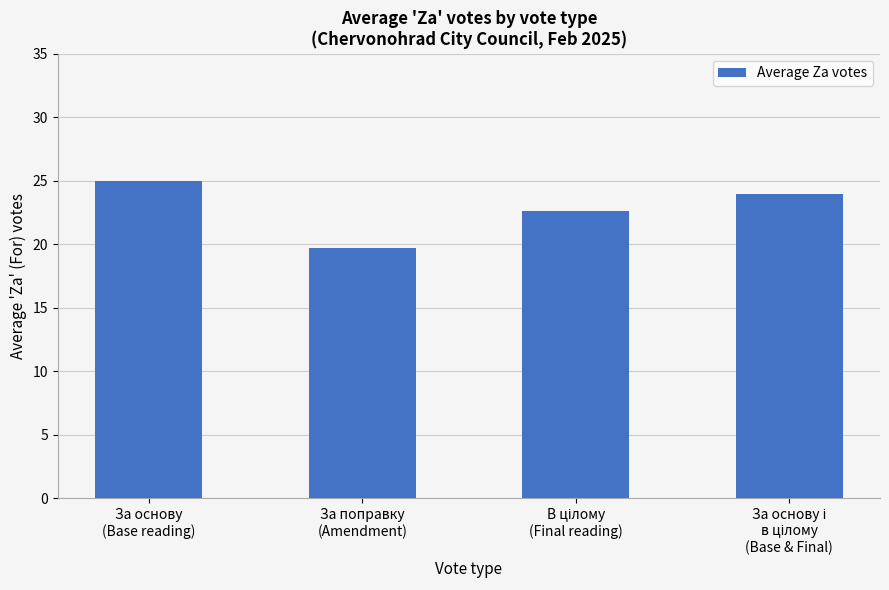

Reading right to left, transcribe all the data shown in this chart.

23.9	22.6	19.8	25.0